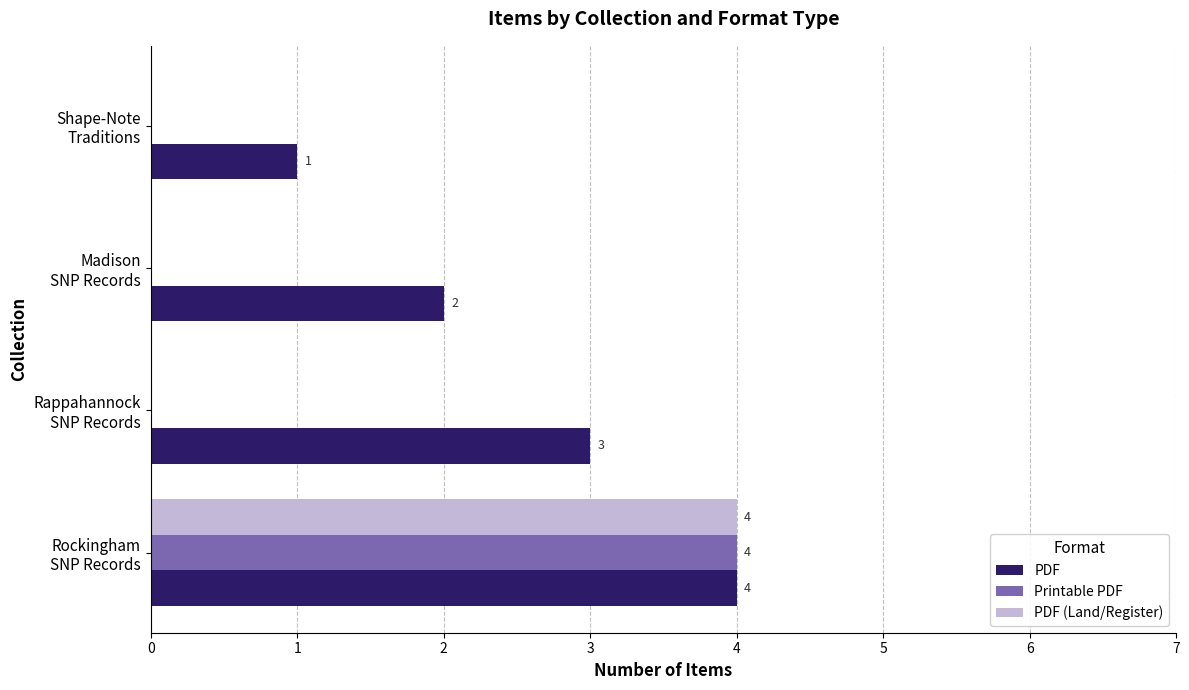

Which series has the largest total across all categories?

PDF